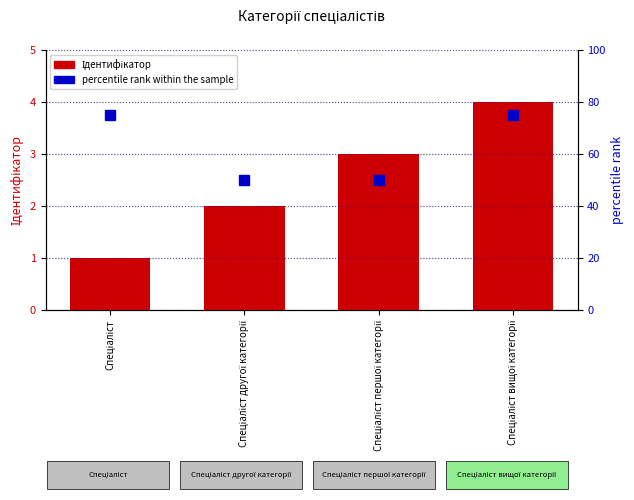

The Ідентифікатор series shows 2 at Спеціаліст другої категорії. True or false?

True